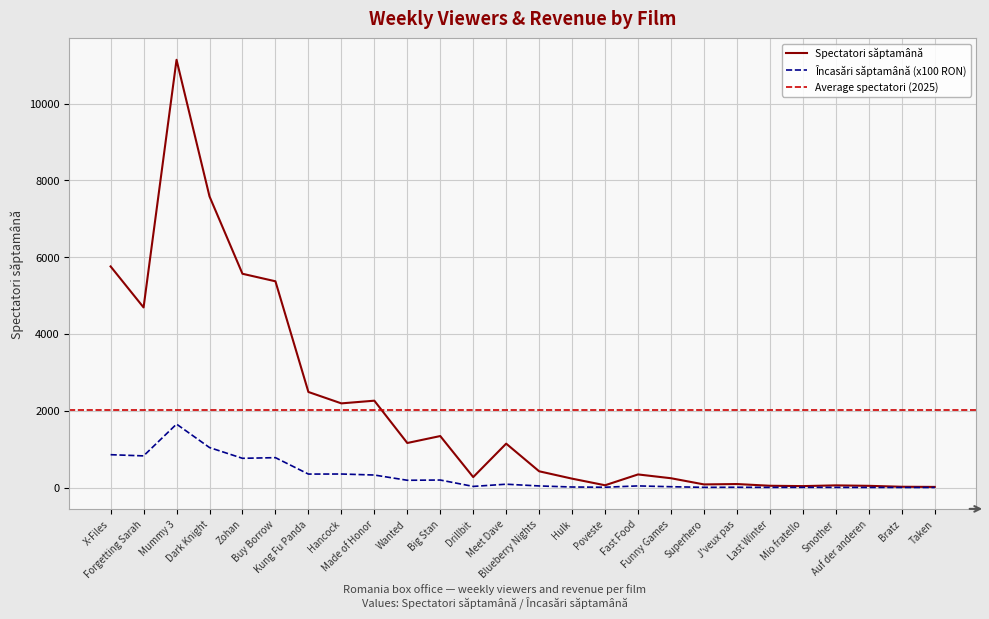

Between Kung Fu Panda and Mio fratello, which series saw the biggest shift?

Spectatori săptamână